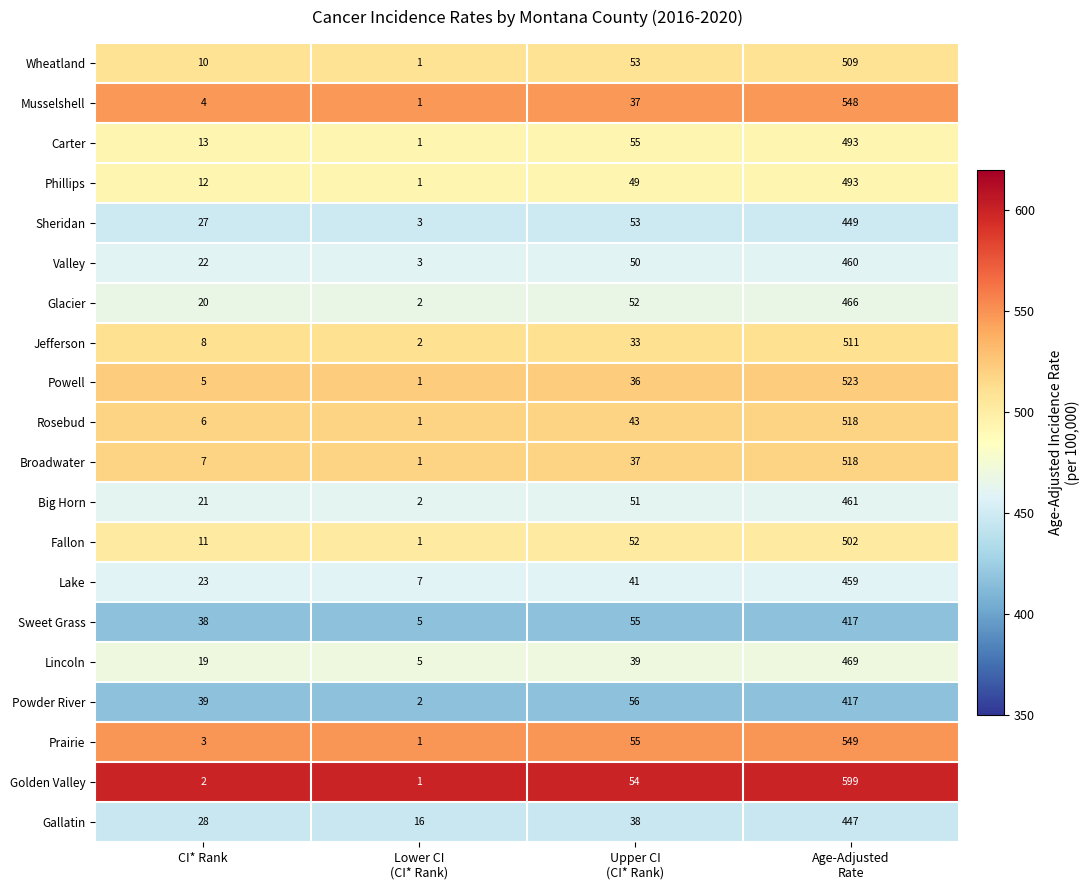

The Big Horn series shows 21 at CI* Rank. True or false?

True